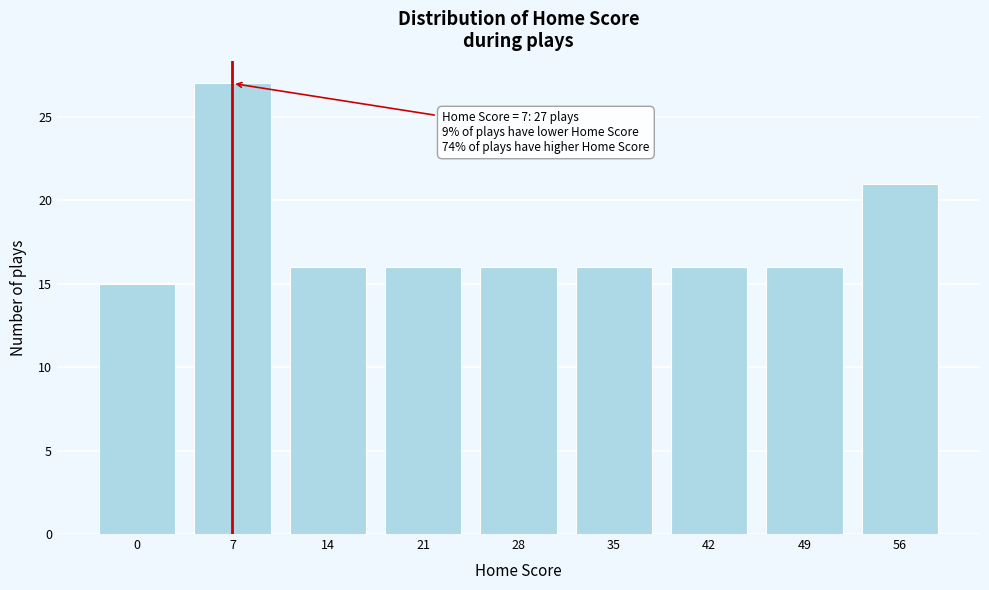

Reading right to left, transcribe all the data shown in this chart.

21	16	16	16	16	16	16	27	15